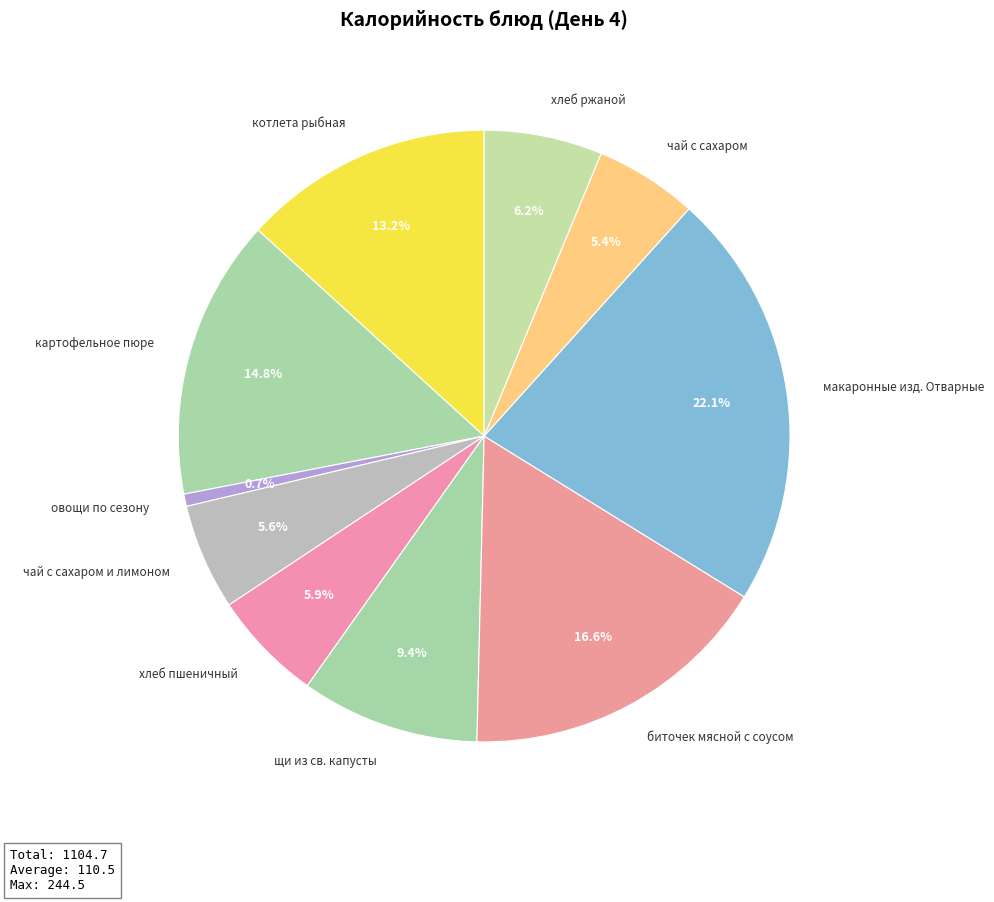

What percentage is the чай с сахаром и лимоном slice, to the nearest percent?

6%